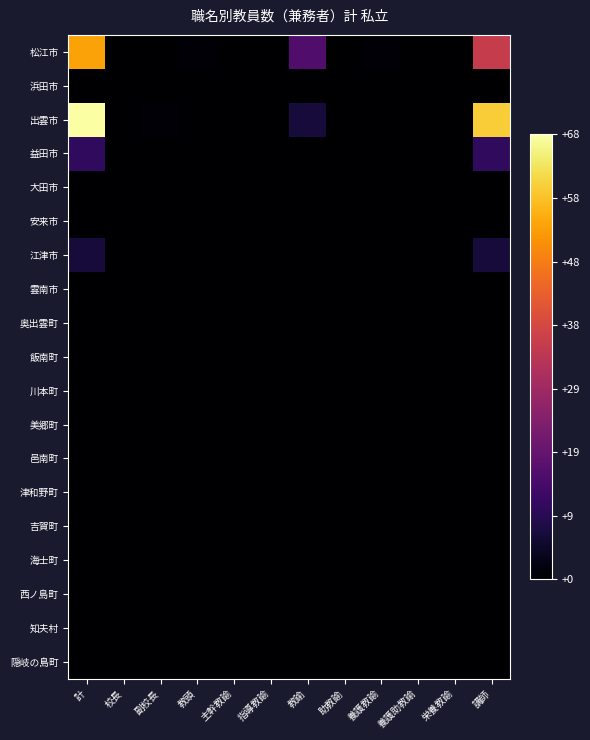

Reading right to left, what are all the values shown in this chart?

松江市: 講師=36	栄養教諭=0	養護助教諭=0	養護教諭=1	助教諭=0	教諭=16	指導教諭=0	主幹教諭=0	教頭=1	副校長=0	校長=0	計=54
浜田市: 講師=0	栄養教諭=0	養護助教諭=0	養護教諭=0	助教諭=0	教諭=0	指導教諭=0	主幹教諭=0	教頭=0	副校長=0	校長=0	計=0
出雲市: 講師=60	栄養教諭=0	養護助教諭=0	養護教諭=0	助教諭=0	教諭=7	指導教諭=0	主幹教諭=0	教頭=0	副校長=1	校長=0	計=68
益田市: 講師=11	栄養教諭=0	養護助教諭=0	養護教諭=0	助教諭=0	教諭=0	指導教諭=0	主幹教諭=0	教頭=0	副校長=0	校長=0	計=11
大田市: 講師=0	栄養教諭=0	養護助教諭=0	養護教諭=0	助教諭=0	教諭=0	指導教諭=0	主幹教諭=0	教頭=0	副校長=0	校長=0	計=0
安来市: 講師=0	栄養教諭=0	養護助教諭=0	養護教諭=0	助教諭=0	教諭=0	指導教諭=0	主幹教諭=0	教頭=0	副校長=0	校長=0	計=0
江津市: 講師=7	栄養教諭=0	養護助教諭=0	養護教諭=0	助教諭=0	教諭=0	指導教諭=0	主幹教諭=0	教頭=0	副校長=0	校長=0	計=7
雲南市: 講師=0	栄養教諭=0	養護助教諭=0	養護教諭=0	助教諭=0	教諭=0	指導教諭=0	主幹教諭=0	教頭=0	副校長=0	校長=0	計=0
奥出雲町: 講師=0	栄養教諭=0	養護助教諭=0	養護教諭=0	助教諭=0	教諭=0	指導教諭=0	主幹教諭=0	教頭=0	副校長=0	校長=0	計=0
飯南町: 講師=0	栄養教諭=0	養護助教諭=0	養護教諭=0	助教諭=0	教諭=0	指導教諭=0	主幹教諭=0	教頭=0	副校長=0	校長=0	計=0
川本町: 講師=0	栄養教諭=0	養護助教諭=0	養護教諭=0	助教諭=0	教諭=0	指導教諭=0	主幹教諭=0	教頭=0	副校長=0	校長=0	計=0
美郷町: 講師=0	栄養教諭=0	養護助教諭=0	養護教諭=0	助教諭=0	教諭=0	指導教諭=0	主幹教諭=0	教頭=0	副校長=0	校長=0	計=0
邑南町: 講師=0	栄養教諭=0	養護助教諭=0	養護教諭=0	助教諭=0	教諭=0	指導教諭=0	主幹教諭=0	教頭=0	副校長=0	校長=0	計=0
津和野町: 講師=0	栄養教諭=0	養護助教諭=0	養護教諭=0	助教諭=0	教諭=0	指導教諭=0	主幹教諭=0	教頭=0	副校長=0	校長=0	計=0
吉賀町: 講師=0	栄養教諭=0	養護助教諭=0	養護教諭=0	助教諭=0	教諭=0	指導教諭=0	主幹教諭=0	教頭=0	副校長=0	校長=0	計=0
海士町: 講師=0	栄養教諭=0	養護助教諭=0	養護教諭=0	助教諭=0	教諭=0	指導教諭=0	主幹教諭=0	教頭=0	副校長=0	校長=0	計=0
西ノ島町: 講師=0	栄養教諭=0	養護助教諭=0	養護教諭=0	助教諭=0	教諭=0	指導教諭=0	主幹教諭=0	教頭=0	副校長=0	校長=0	計=0
知夫村: 講師=0	栄養教諭=0	養護助教諭=0	養護教諭=0	助教諭=0	教諭=0	指導教諭=0	主幹教諭=0	教頭=0	副校長=0	校長=0	計=0
隠岐の島町: 講師=0	栄養教諭=0	養護助教諭=0	養護教諭=0	助教諭=0	教諭=0	指導教諭=0	主幹教諭=0	教頭=0	副校長=0	校長=0	計=0